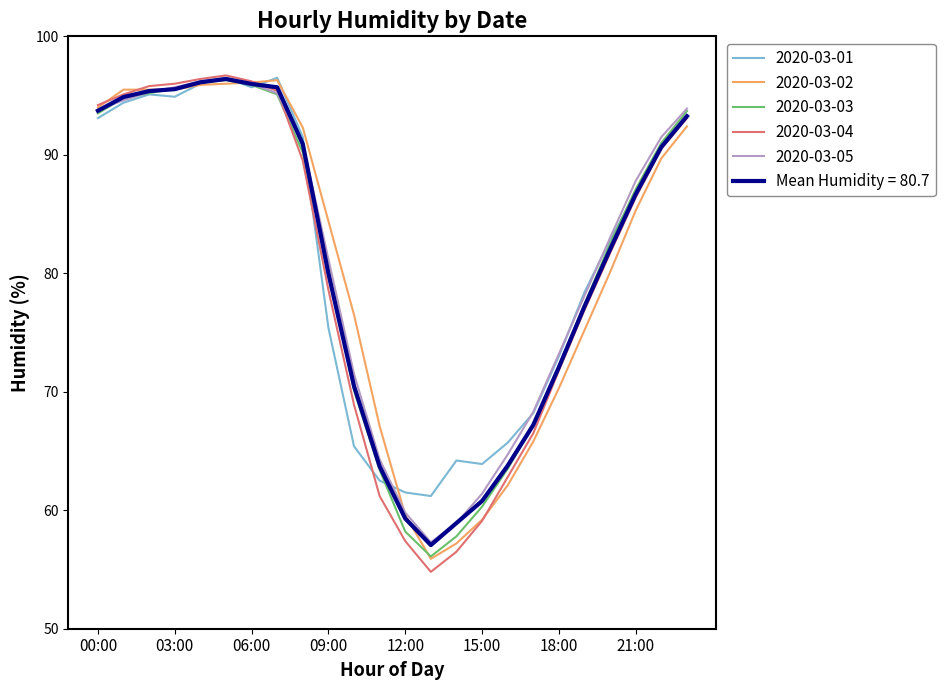

What is the smallest value displayed?

54.8